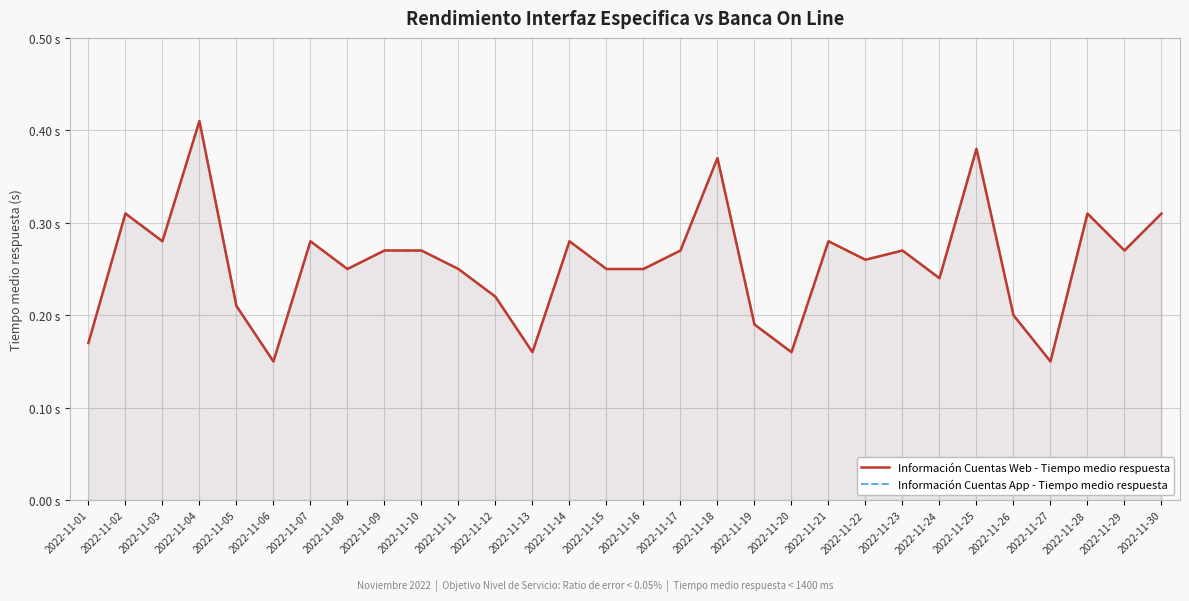

Is the value of Información Cuentas Web - Tiempo medio respuesta at 2022-11-29 greater than the value of Información Cuentas App - Tiempo medio respuesta at 2022-11-20?

Yes